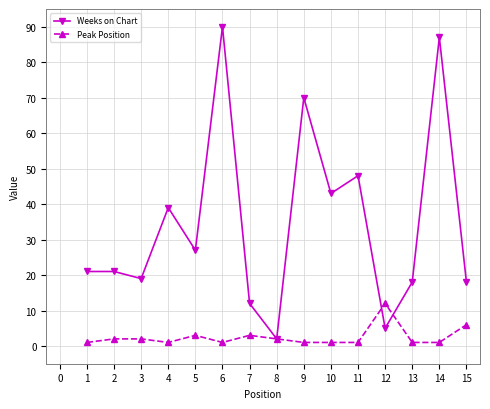

Is the value of Peak Position at 12 greater than the value of Weeks on Chart at 5?

No